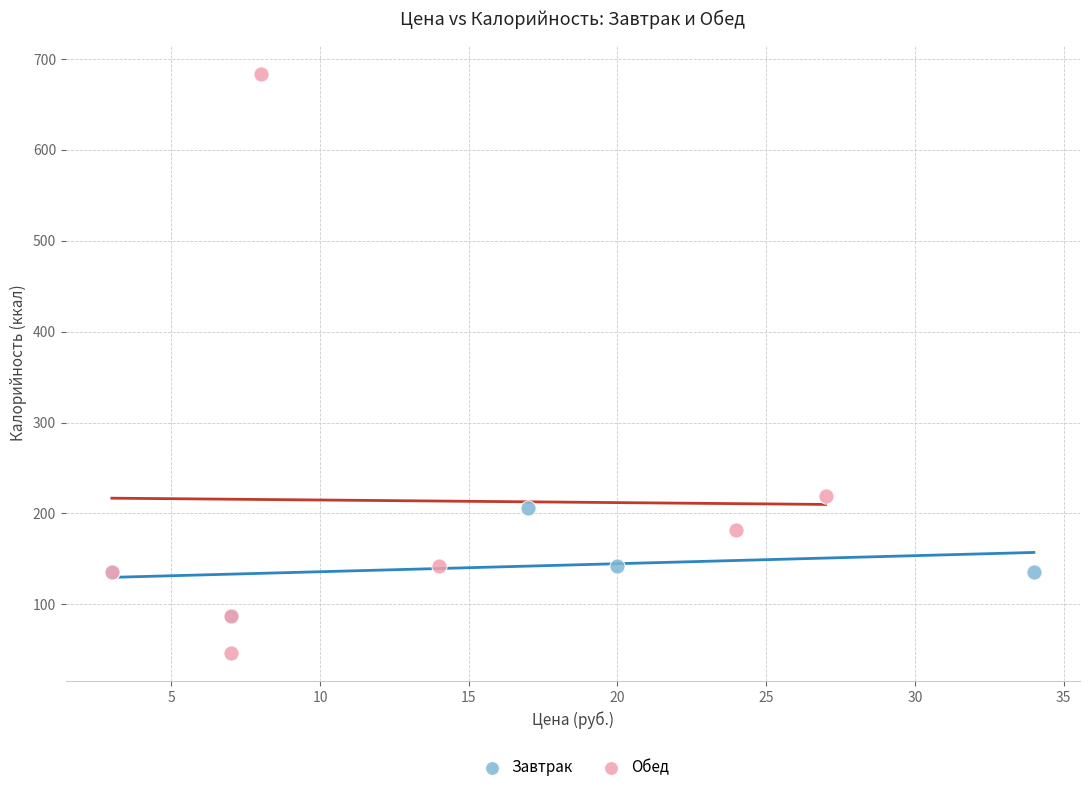

Which series contains the highest Y value?

Обед